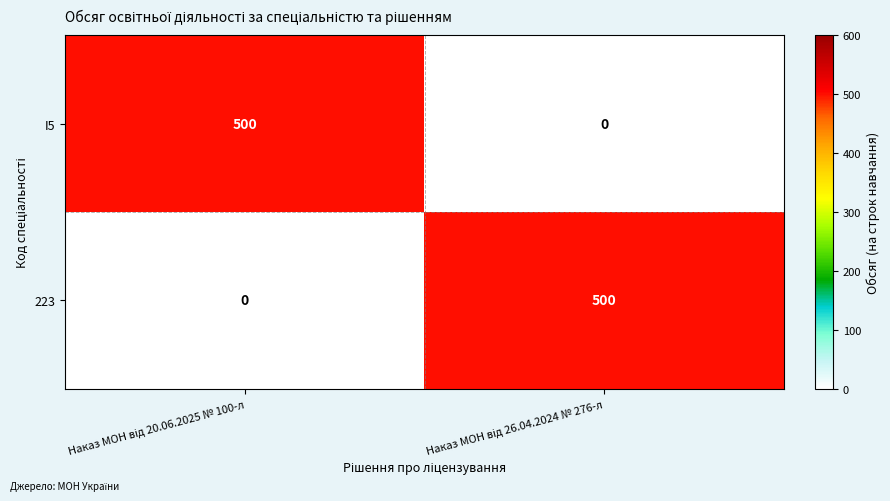

What is the average value of the 223 series?

250